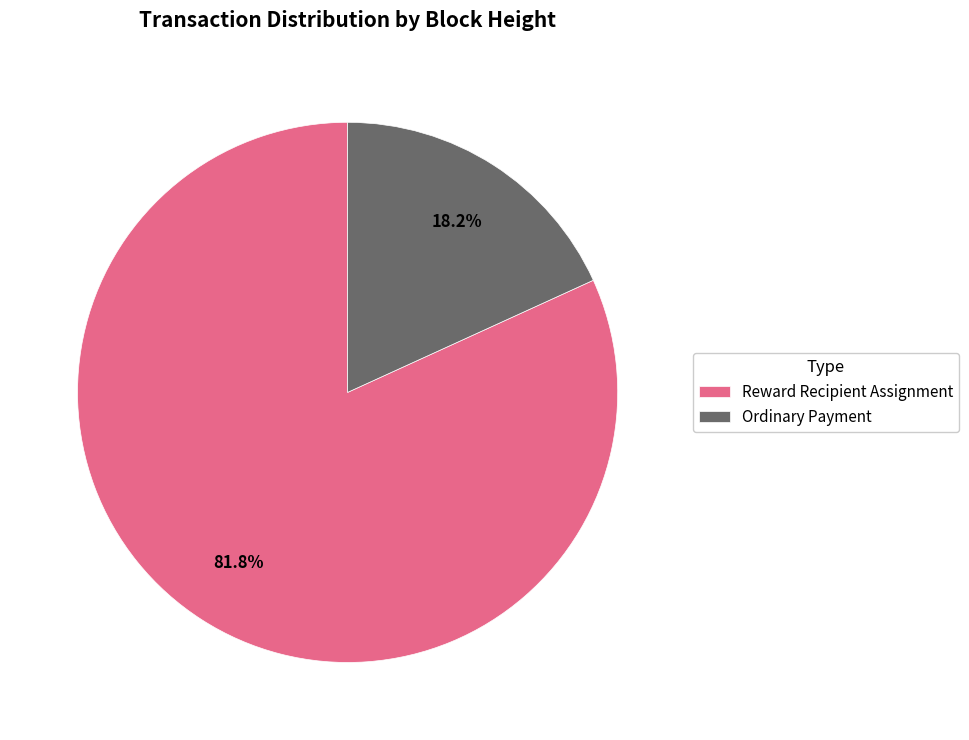

How many segments does this pie chart have?

2